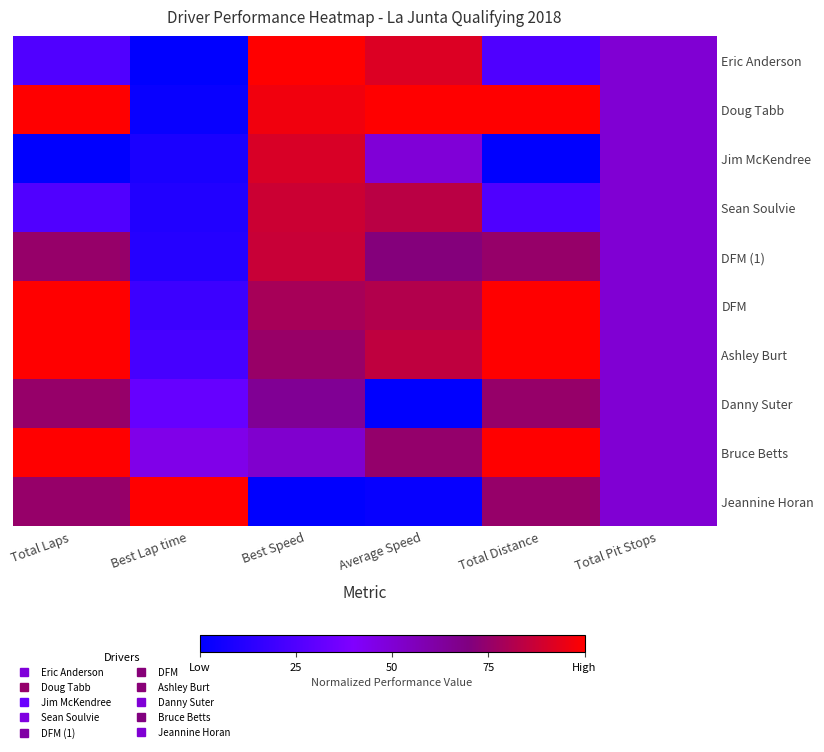

Reading right to left, transcribe all the data shown in this chart.

Eric Anderson: Total Pit Stops=0.5	Total Distance=0.2	Average Speed=0.9	Best Speed=1.0	Best Lap time=0.0	Total Laps=0.2
Doug Tabb: Total Pit Stops=0.5	Total Distance=1.0	Average Speed=1.0	Best Speed=1.0	Best Lap time=0.0	Total Laps=1.0
Jim McKendree: Total Pit Stops=0.5	Total Distance=0.0	Average Speed=0.5	Best Speed=0.9	Best Lap time=0.1	Total Laps=0.0
Sean Soulvie: Total Pit Stops=0.5	Total Distance=0.2	Average Speed=0.8	Best Speed=0.9	Best Lap time=0.1	Total Laps=0.2
DFM (1): Total Pit Stops=0.5	Total Distance=0.8	Average Speed=0.7	Best Speed=0.9	Best Lap time=0.1	Total Laps=0.8
DFM: Total Pit Stops=0.5	Total Distance=1.0	Average Speed=0.8	Best Speed=0.8	Best Lap time=0.2	Total Laps=1.0
Ashley Burt: Total Pit Stops=0.5	Total Distance=1.0	Average Speed=0.8	Best Speed=0.8	Best Lap time=0.2	Total Laps=1.0
Danny Suter: Total Pit Stops=0.5	Total Distance=0.8	Average Speed=0.0	Best Speed=0.6	Best Lap time=0.3	Total Laps=0.8
Bruce Betts: Total Pit Stops=0.5	Total Distance=1.0	Average Speed=0.7	Best Speed=0.5	Best Lap time=0.5	Total Laps=1.0
Jeannine Horan: Total Pit Stops=0.5	Total Distance=0.8	Average Speed=0.0	Best Speed=0.0	Best Lap time=1.0	Total Laps=0.8